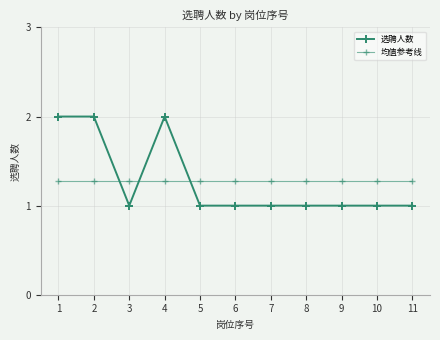

How many intersections are there between 选聘人数 and 均值参考线?

3